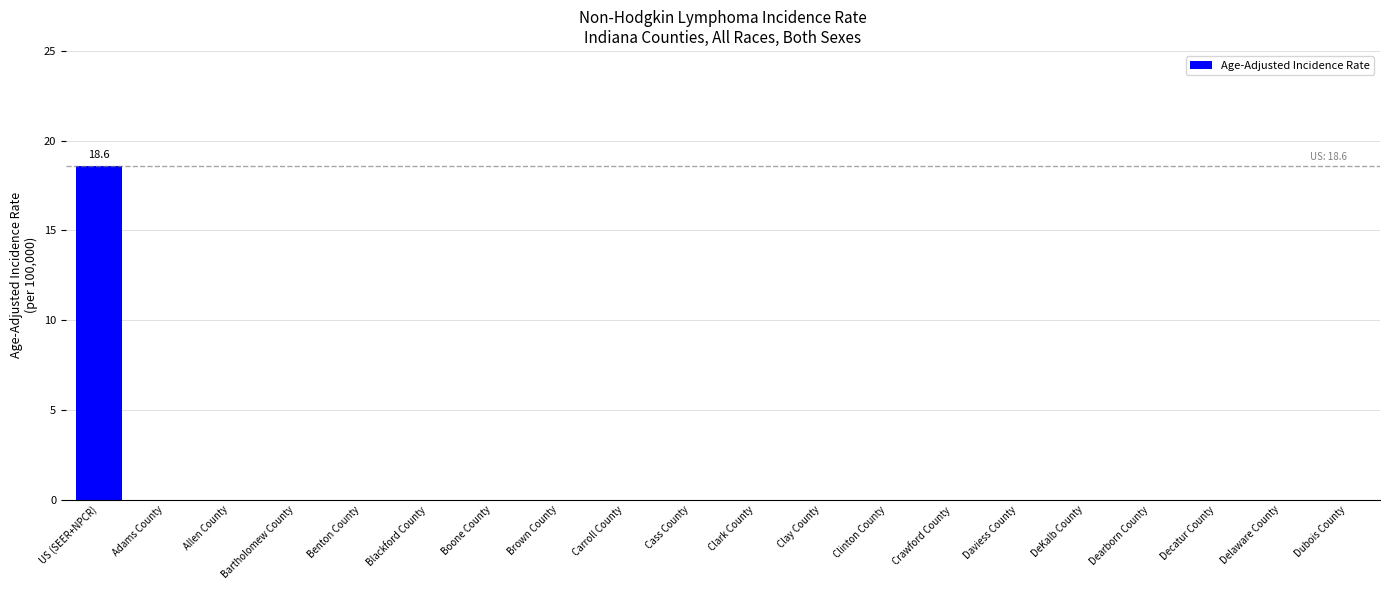

What is the sum of all values?

18.6